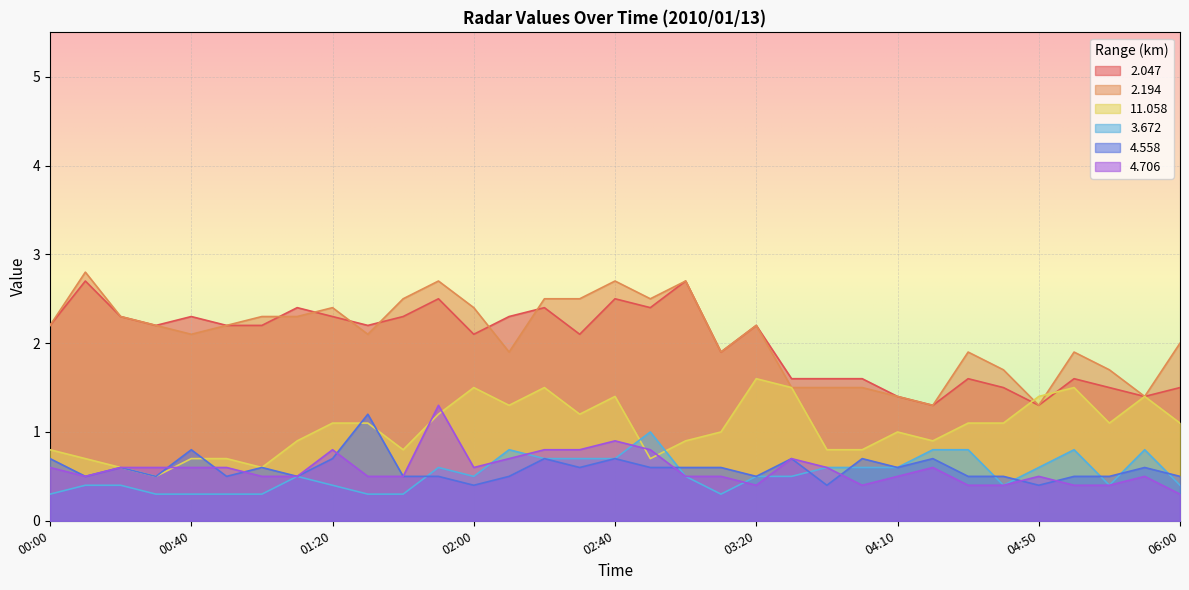

Reading left to right, transcribe all the data shown in this chart.

2.047: 2.2	2.7	2.3	2.2	2.3	2.2	2.2	2.4	2.3	2.2	2.3	2.5	2.1	2.3	2.4	2.1	2.5	2.4	2.7	1.9	2.2	1.6	1.6	1.6	1.4	1.3	1.6	1.5	1.3	1.6	1.5	1.4	1.5
2.194: 2.2	2.8	2.3	2.2	2.1	2.2	2.3	2.3	2.4	2.1	2.5	2.7	2.4	1.9	2.5	2.5	2.7	2.5	2.7	1.9	2.2	1.5	1.5	1.5	1.4	1.3	1.9	1.7	1.3	1.9	1.7	1.4	2.0
11.058: 0.8	0.7	0.6	0.5	0.7	0.7	0.6	0.9	1.1	1.1	0.8	1.2	1.5	1.3	1.5	1.2	1.4	0.7	0.9	1.0	1.6	1.5	0.8	0.8	1.0	0.9	1.1	1.1	1.4	1.5	1.1	1.4	1.1
3.672: 0.3	0.4	0.4	0.3	0.3	0.3	0.3	0.5	0.4	0.3	0.3	0.6	0.5	0.8	0.7	0.7	0.7	1.0	0.5	0.3	0.5	0.5	0.6	0.6	0.6	0.8	0.8	0.4	0.6	0.8	0.4	0.8	0.4
4.558: 0.7	0.5	0.6	0.5	0.8	0.5	0.6	0.5	0.7	1.2	0.5	0.5	0.4	0.5	0.7	0.6	0.7	0.6	0.6	0.6	0.5	0.7	0.4	0.7	0.6	0.7	0.5	0.5	0.4	0.5	0.5	0.6	0.5
4.706: 0.6	0.5	0.6	0.6	0.6	0.6	0.5	0.5	0.8	0.5	0.5	1.3	0.6	0.7	0.8	0.8	0.9	0.8	0.5	0.5	0.4	0.7	0.6	0.4	0.5	0.6	0.4	0.4	0.5	0.4	0.4	0.5	0.3